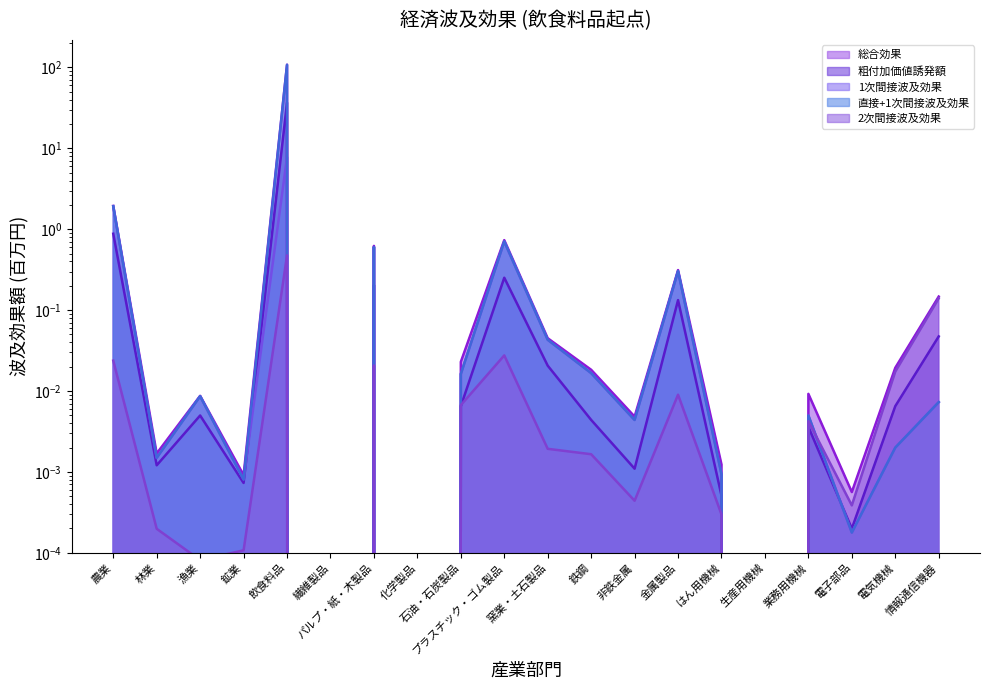

The value of 1次間接波及効果 at はん用機械 is 0.0. True or false?

False